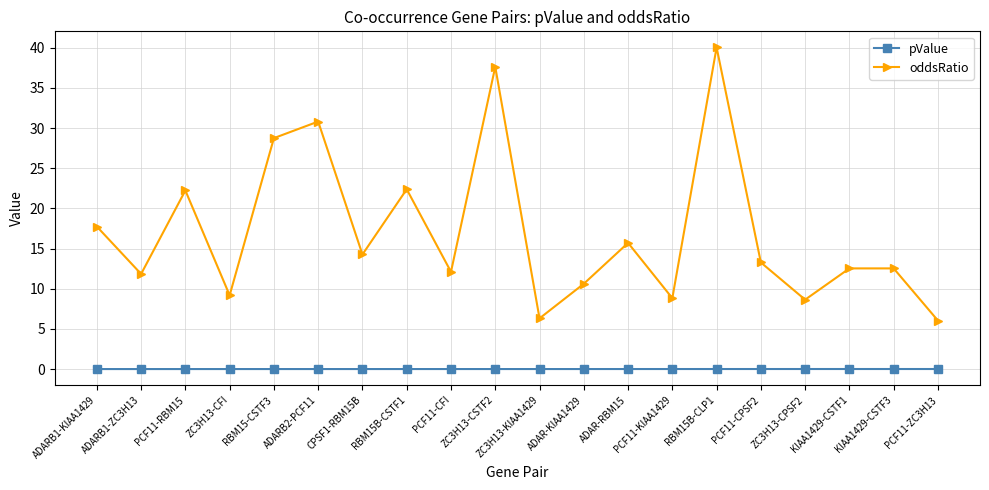

Which series changed the most between ADARB2-PCF11 and KIAA1429-CSTF1?

oddsRatio